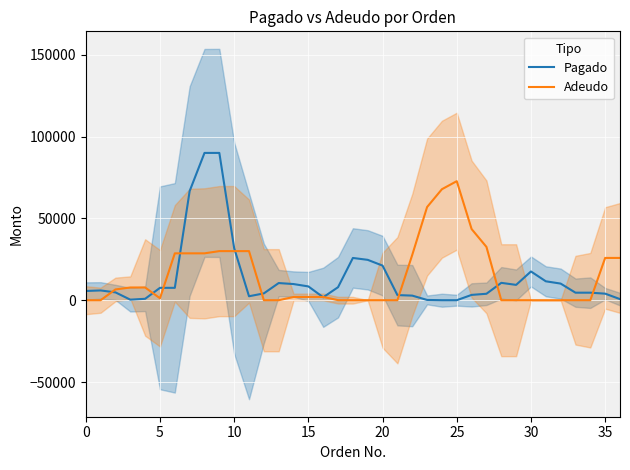

At 12, list the series in order from smallest to largest.

Adeudo, Pagado